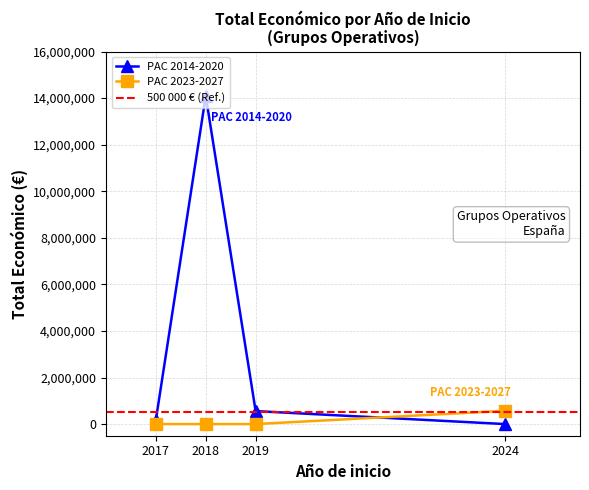

Which series ends up on top after the final intersection of PAC 2023-2027 and PAC 2014-2020?

PAC 2023-2027